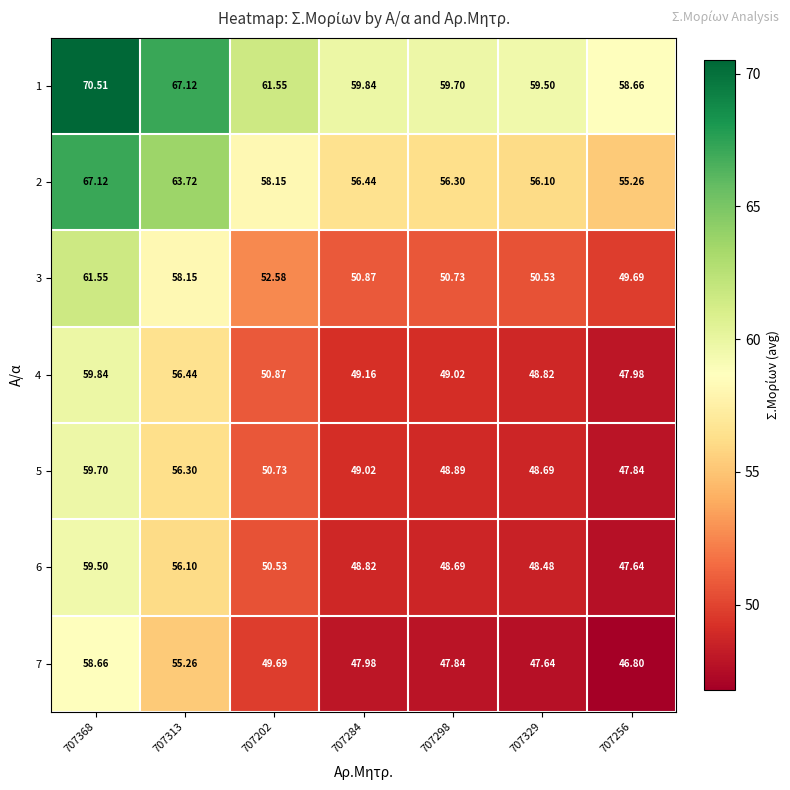

List the series in order of their peak value, highest first.

1, 2, 3, 4, 5, 6, 7